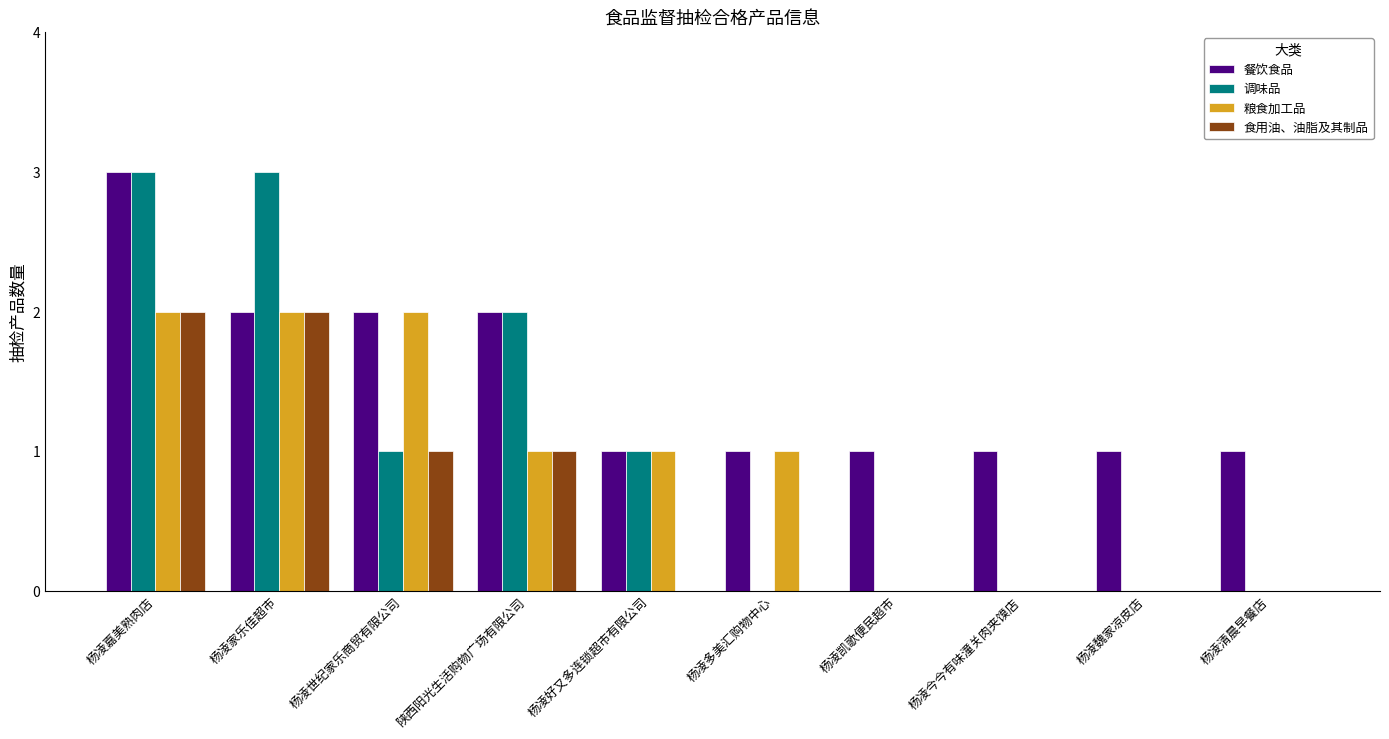

What is the total value across all series at 陕西阳光生活购物广场有限公司?

6